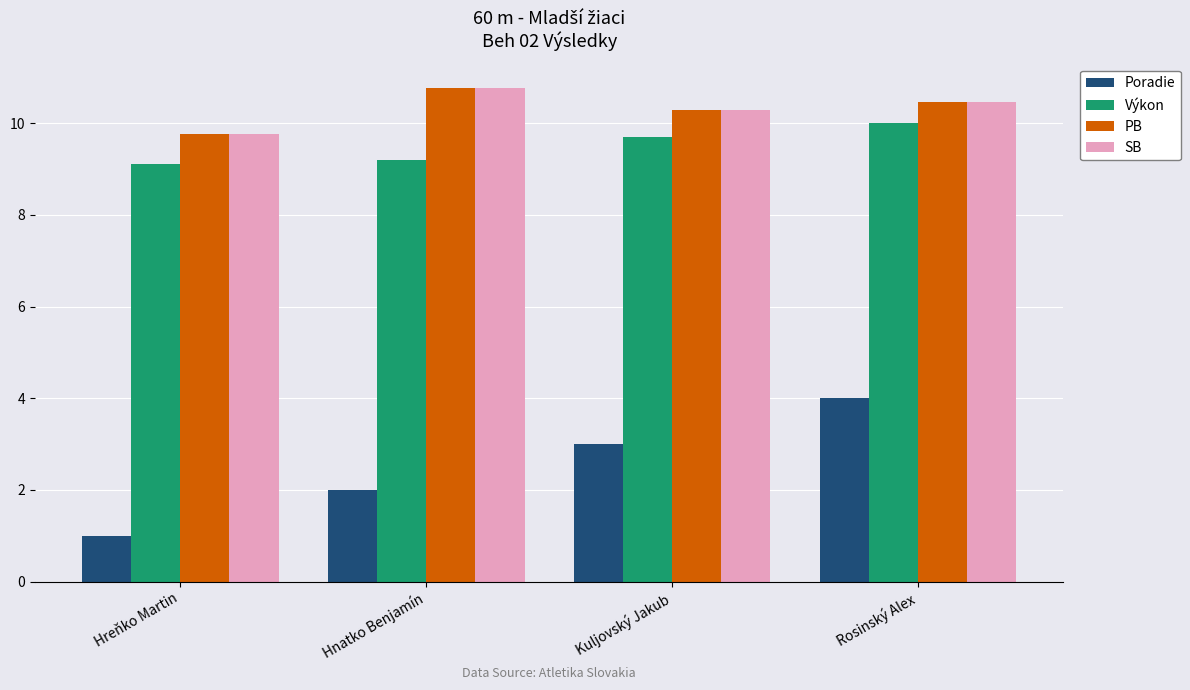

How many groups of bars are there?

4